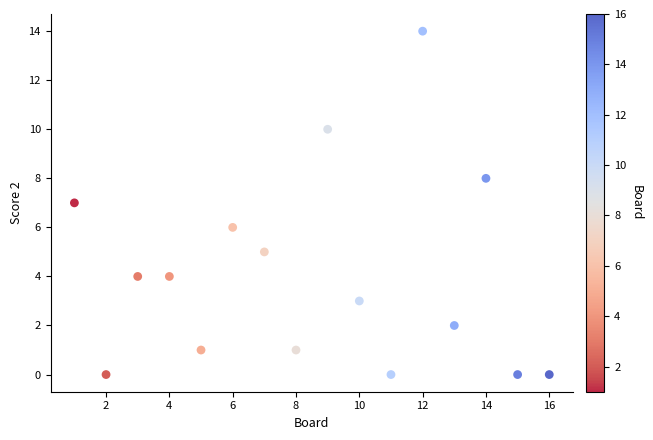

What is the range of Y values (max minus min)?

14